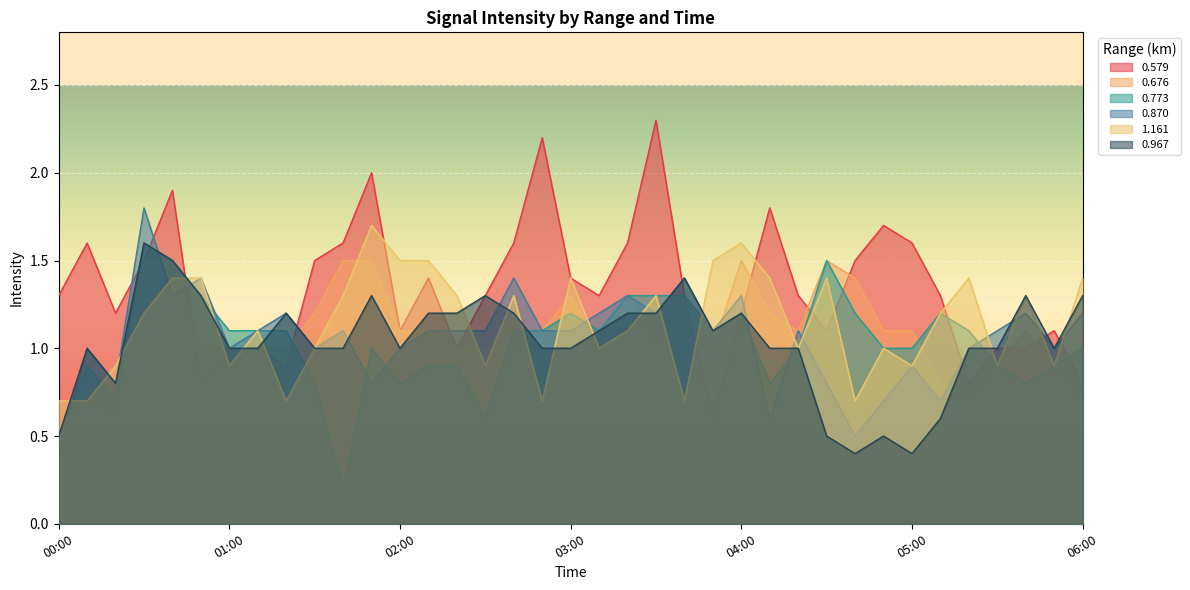

What is the difference between the 0.579 values at 05:10 and 01:30?

0.2